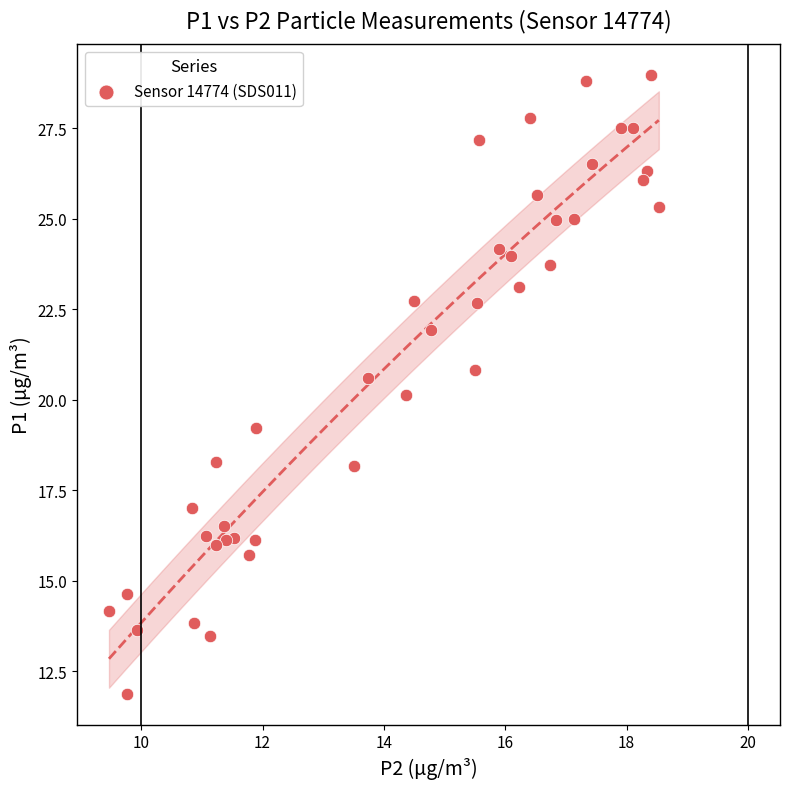

What is the range of X values (max minus min)?

9.1